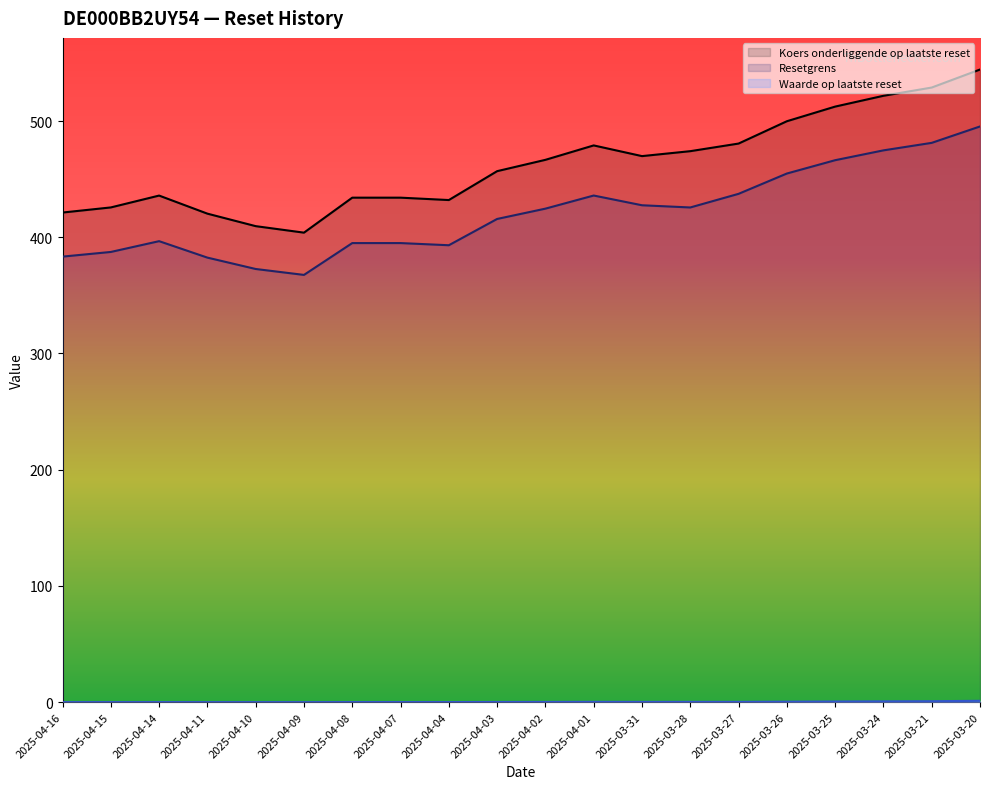

Does the chart display data point markers on the line(s)?

No